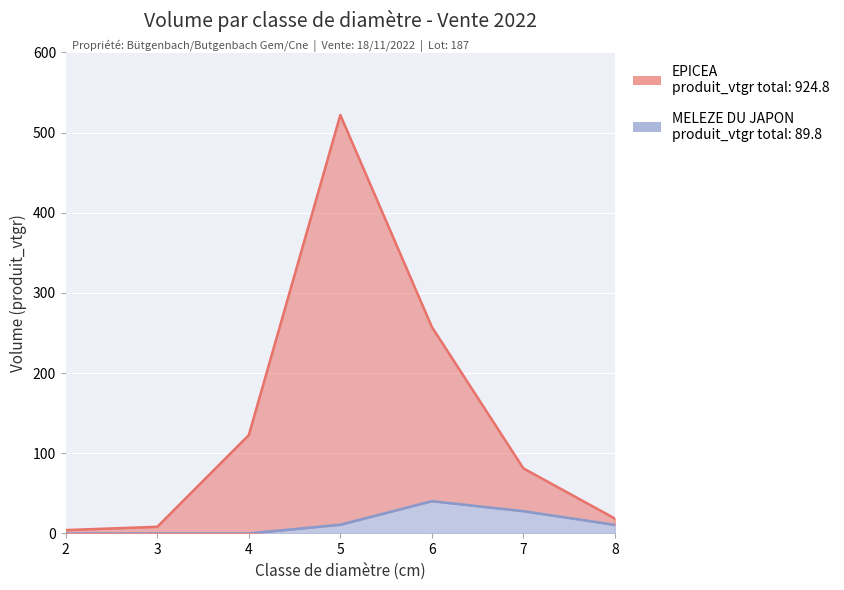

Between 5 and 4, which is larger?

5